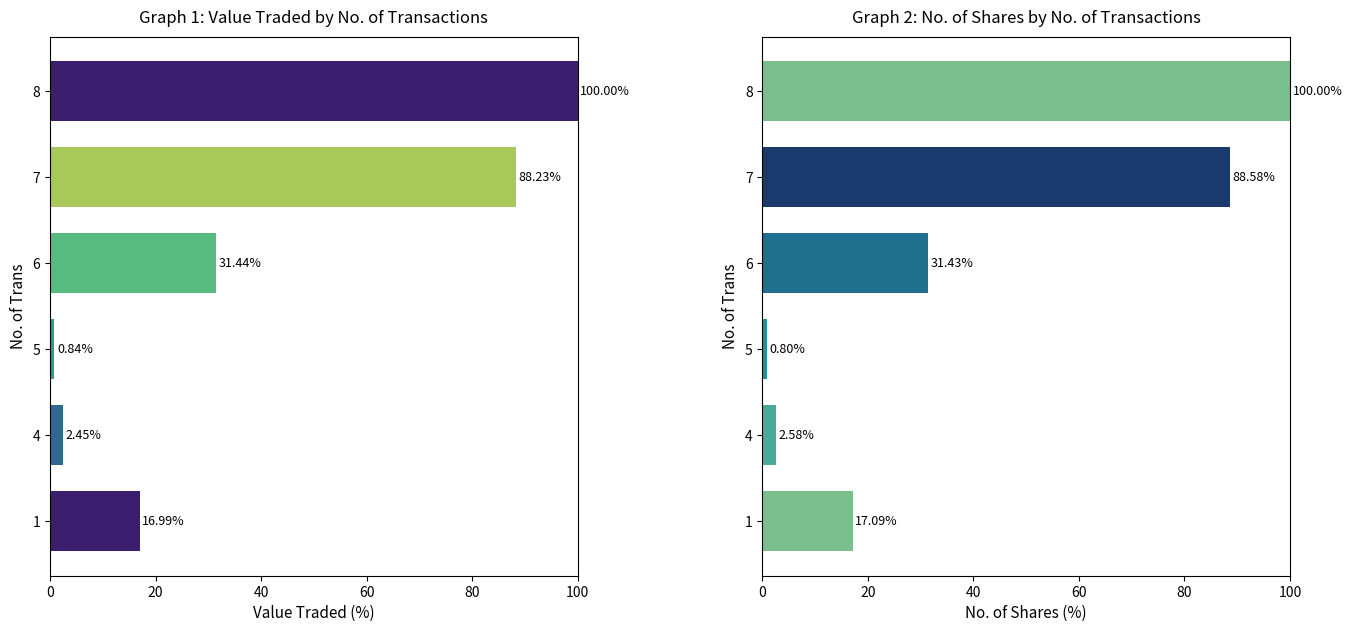

Reading right to left, extract all data points from this chart.

Value Traded: 100.0	88.2	31.4	0.8	2.4	17.0
No. of Shares: 100.0	88.6	31.4	0.8	2.6	17.1